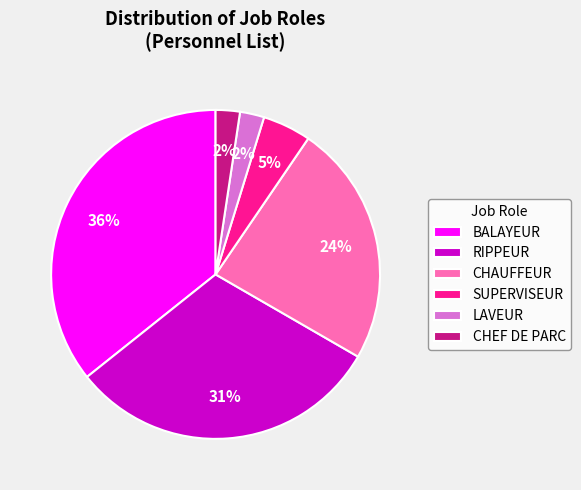

Which has a higher value, BALAYEUR or SUPERVISEUR?

BALAYEUR